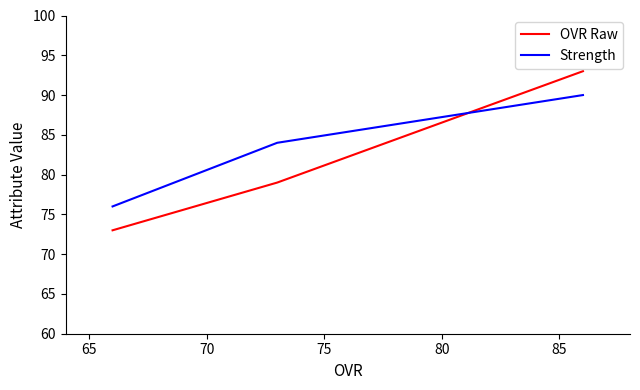

What is the sum of all Strength values?

250